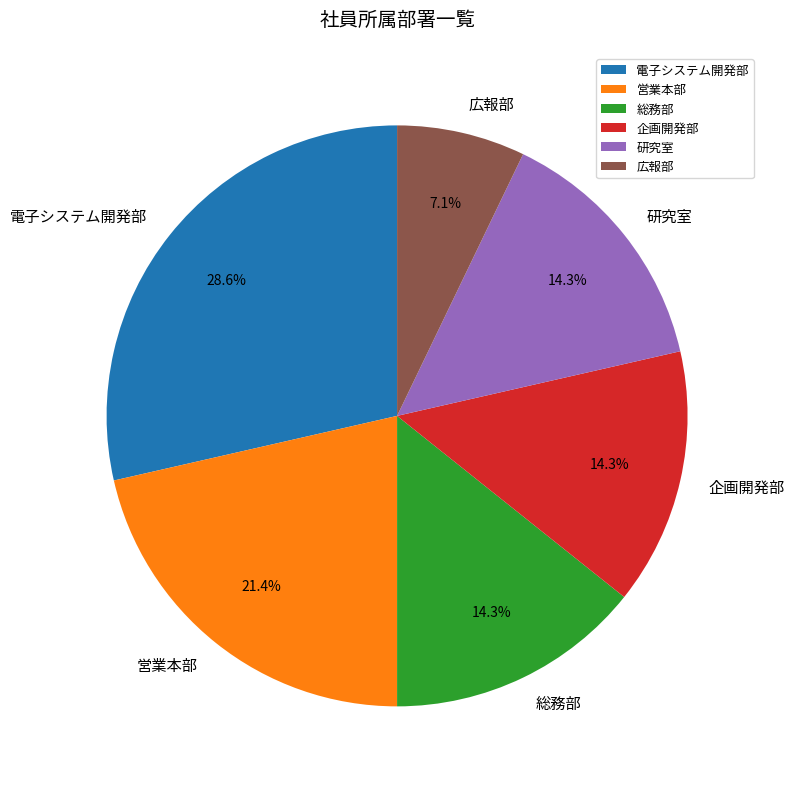

Is there any slice that represents more than half of the pie?

No